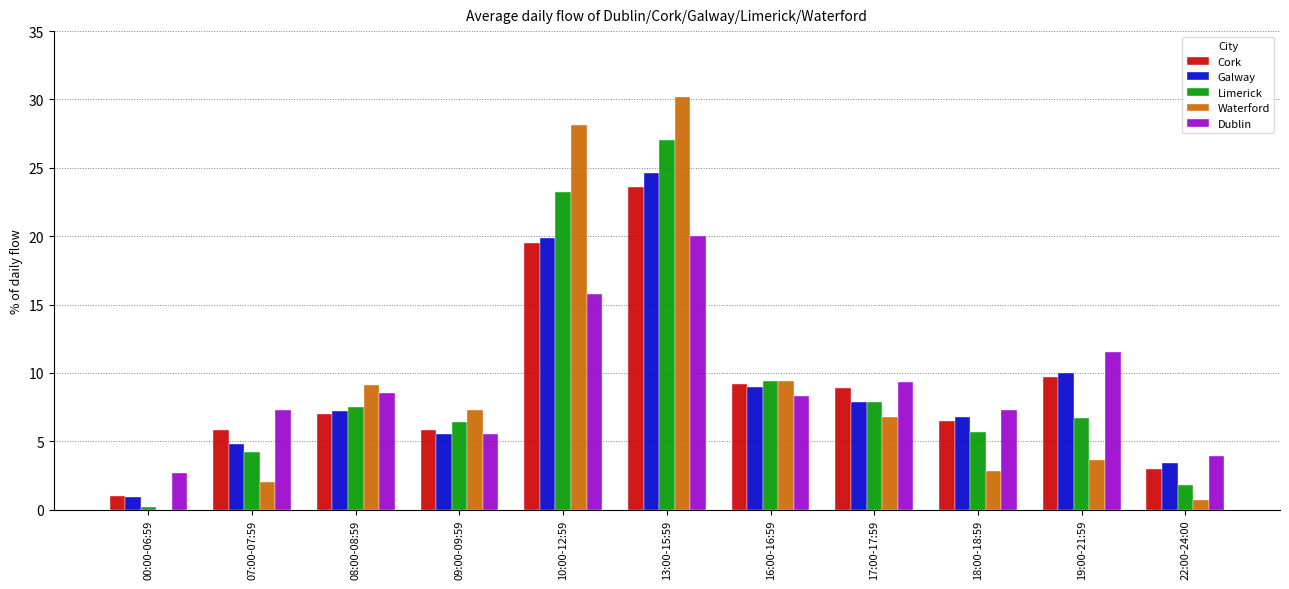

What is the spread (max minus min) of values at 13:00-15:59?

10.2